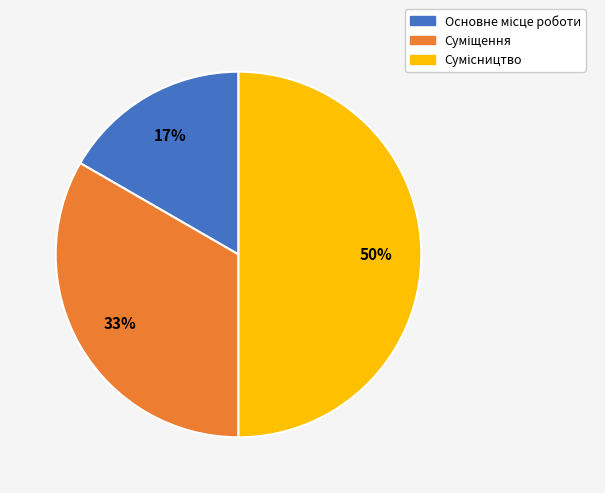

To the nearest percent, what is the difference between the largest and smallest slice percentages?

33%